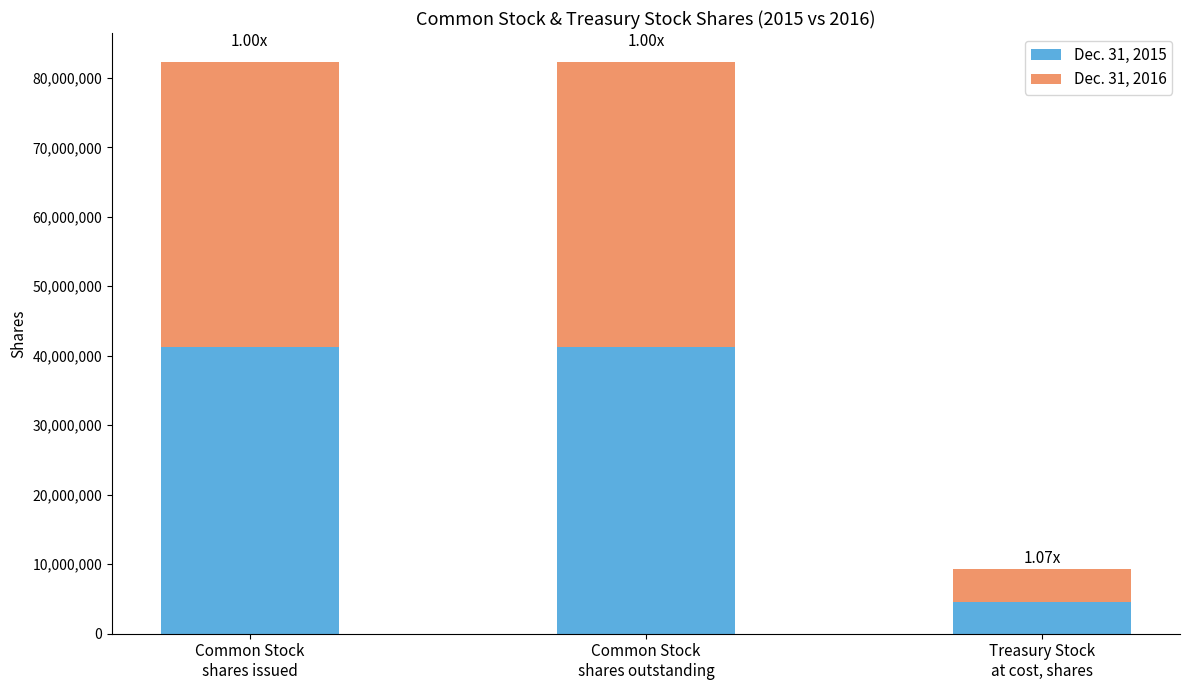

What is the difference between the maximum and minimum values in the Dec. 31, 2015 series?

36715000